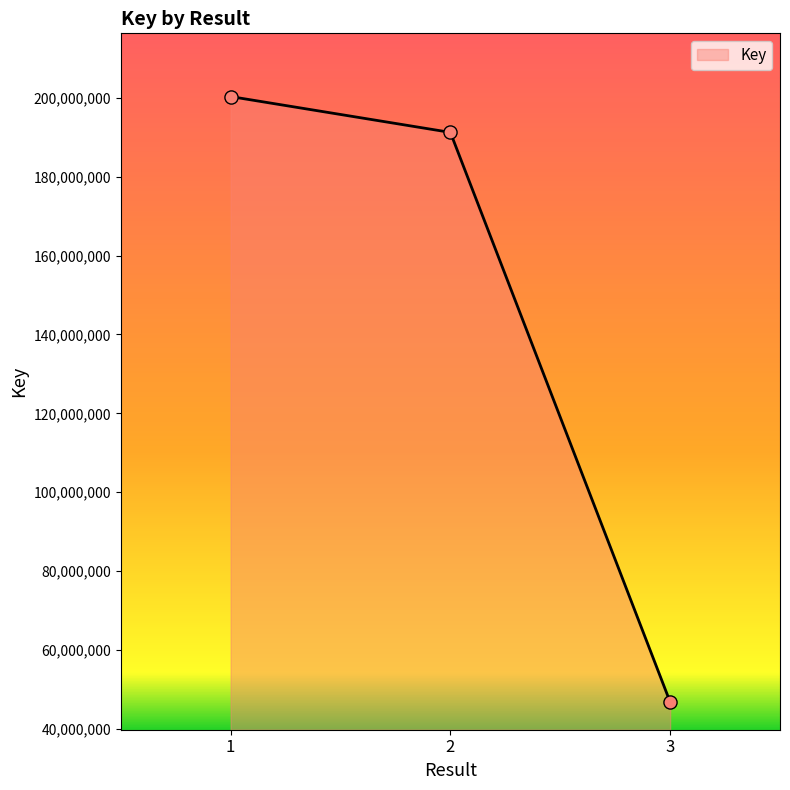

What is the change in value from 2 to 3?

-144362107